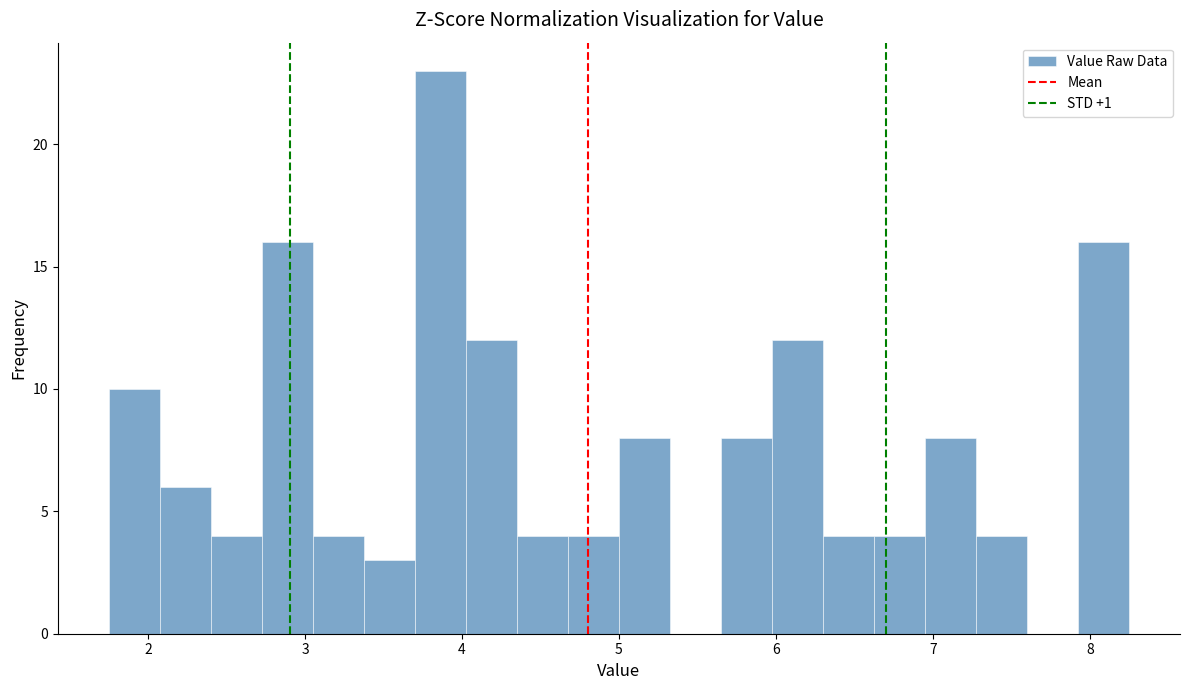

Around what value on the x-axis is the tallest bar? Give the approximate position of its centre, as read against the axis.

3.9